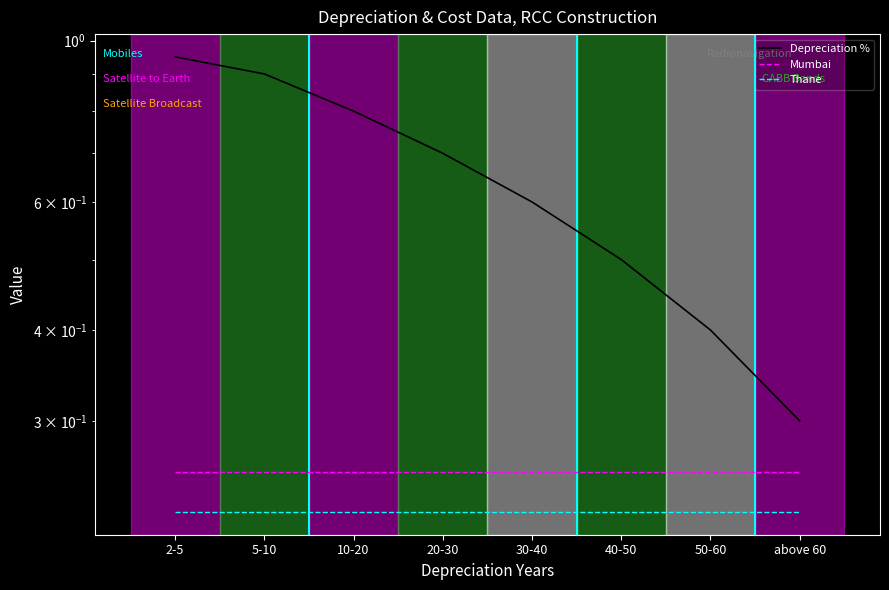

What is the difference between the highest and lowest values at 50-60?

0.2